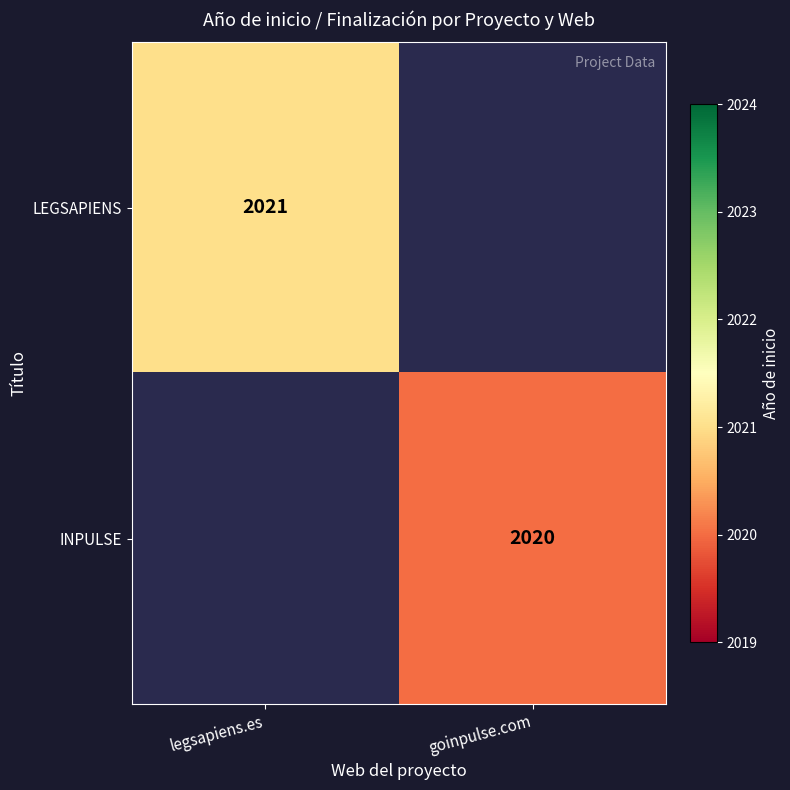

The INPULSE series shows 2020 at goinpulse.com. True or false?

True